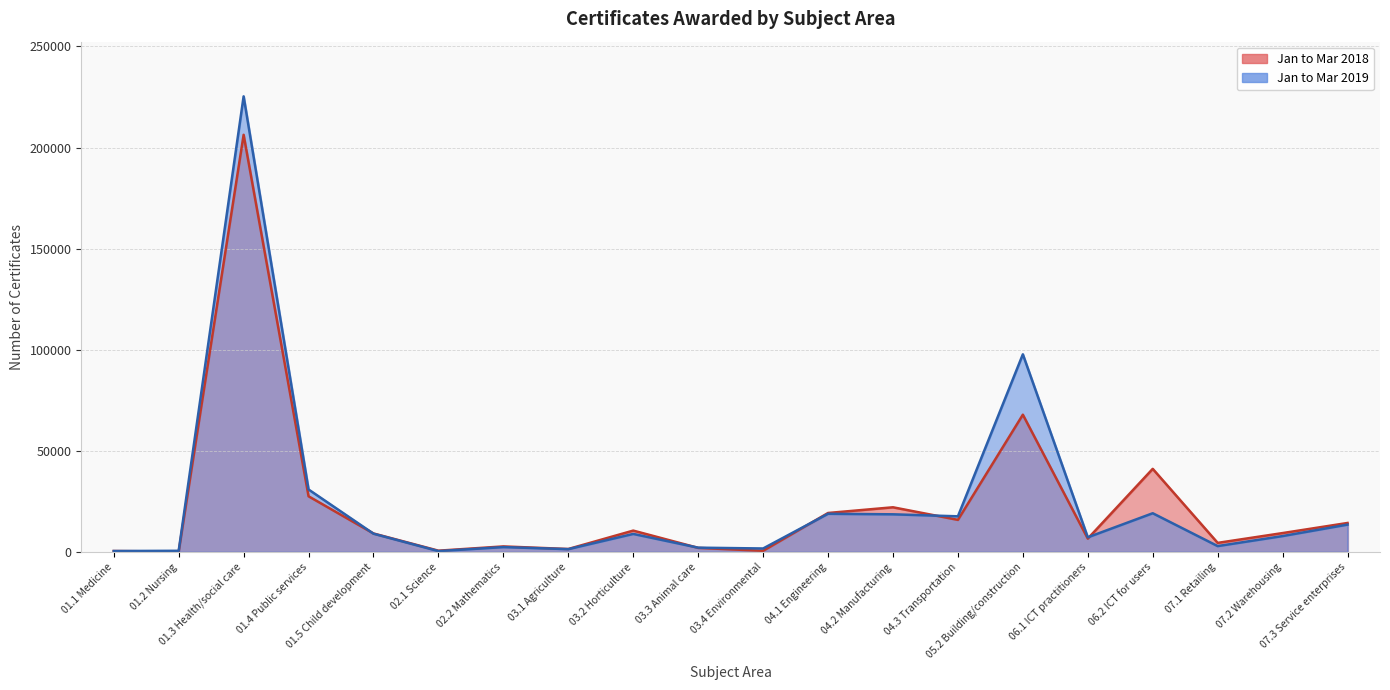

At which label does Jan to Mar 2018 reach its minimum?

01.2 Nursing